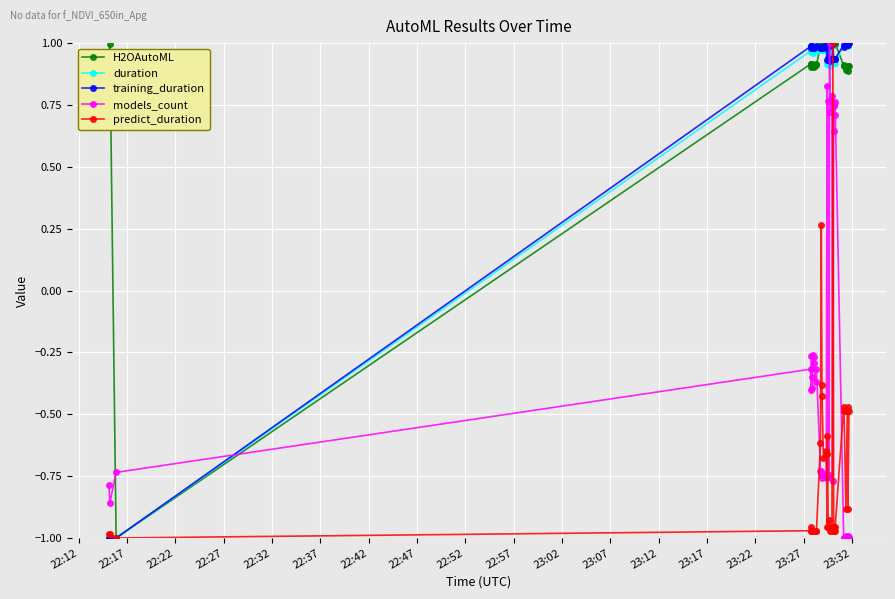

What is the lowest value of the H2OAutoML series?

-1.0